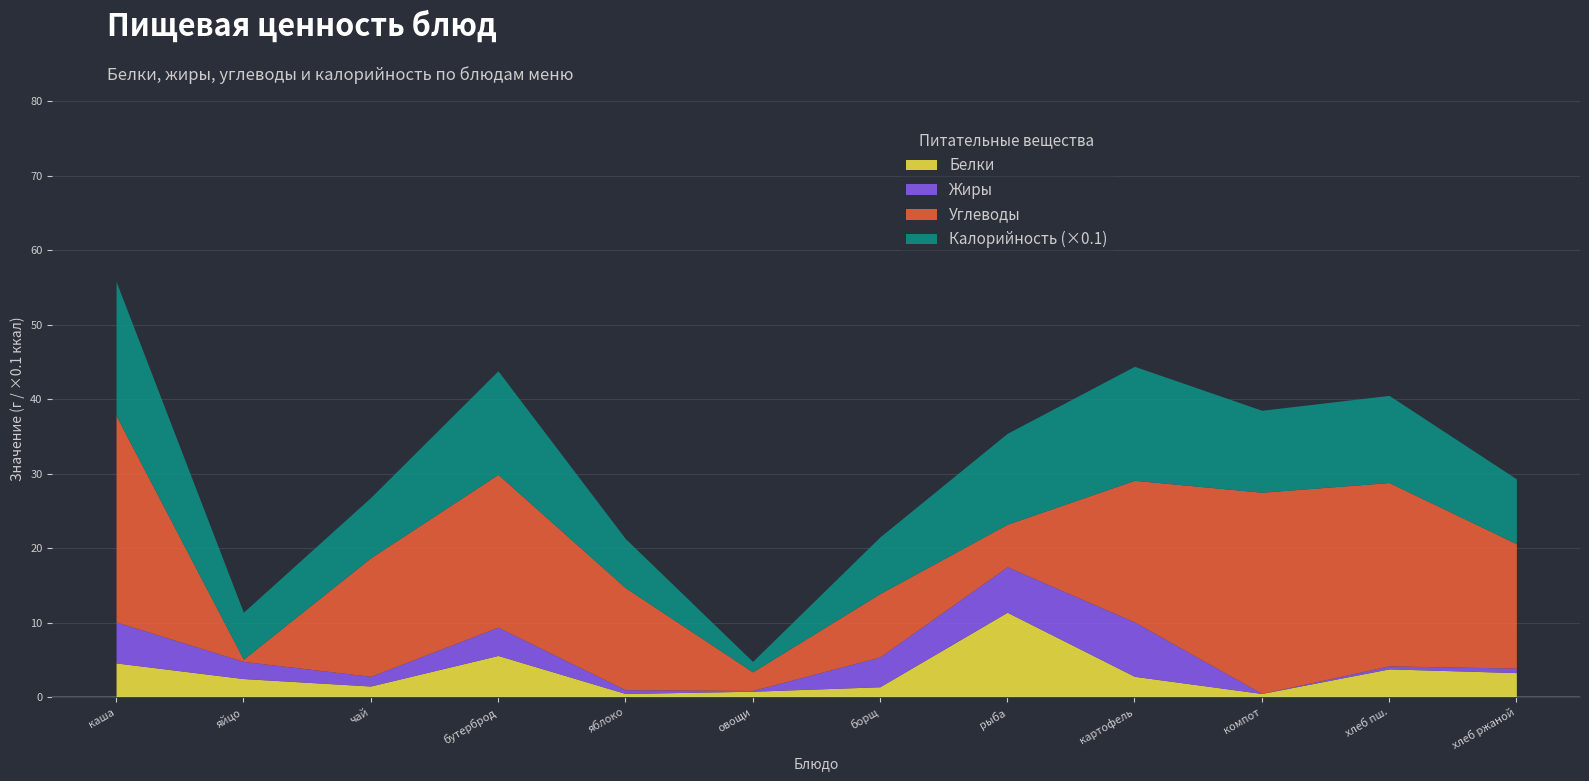

What is the difference between the Калорийность (×0.1) values at яблоко свежее and каша кукурузная молочная?

11.4